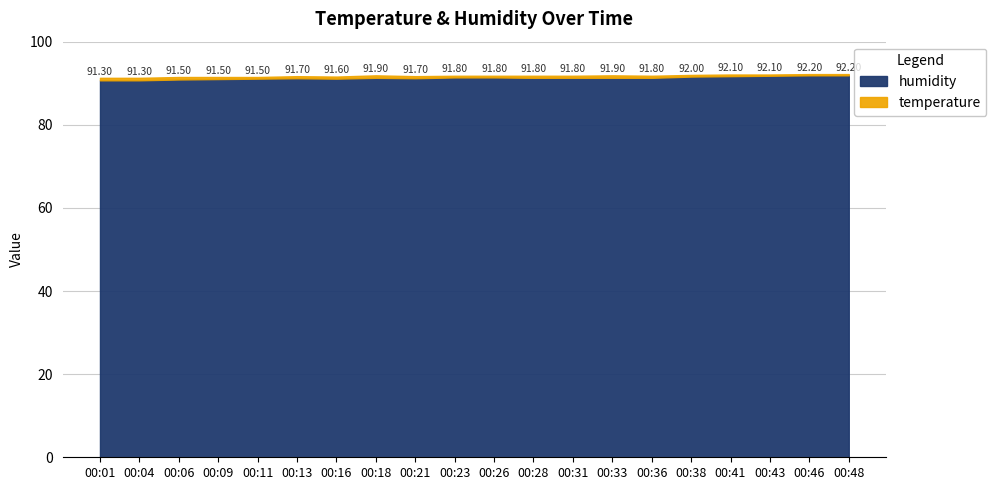

What is the difference between the maximum and minimum values in the temperature series?

0.3